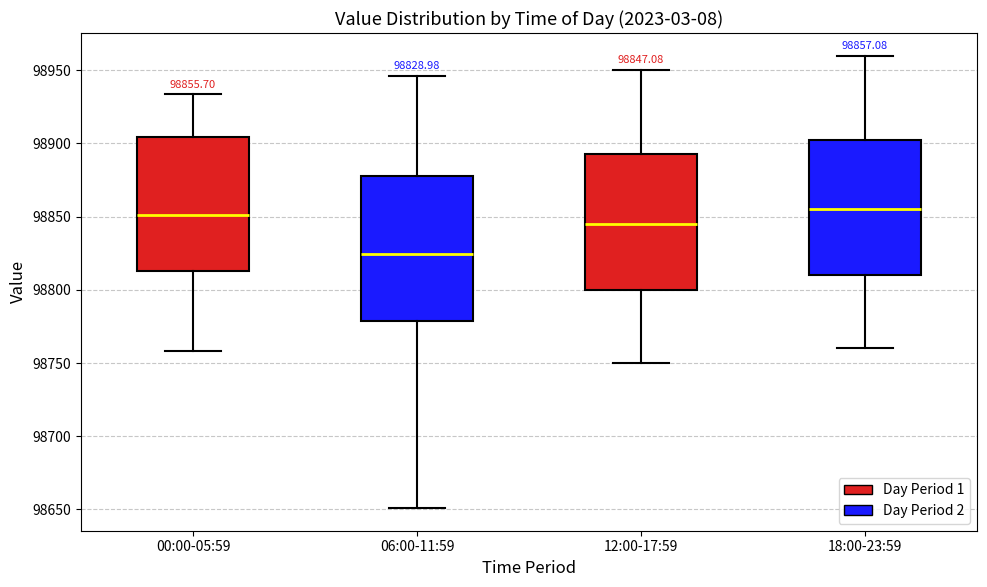

Comparing the boxes themselves (not the whiskers), which one is the tallest?

06:00-11:59